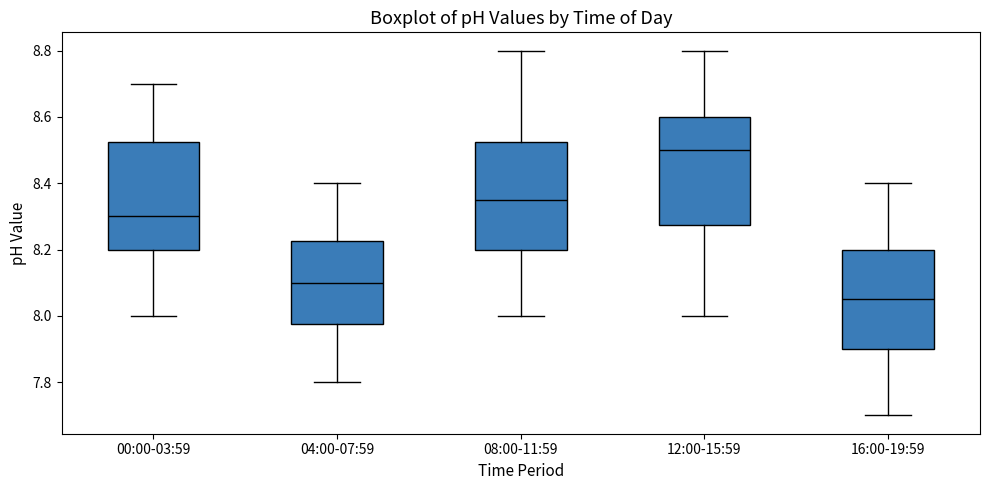

Where is the lower edge of the box for 12:00-15:59 on the y-axis? The values are not printed on the chart, so give them approximately, as read against the axis.

8.28